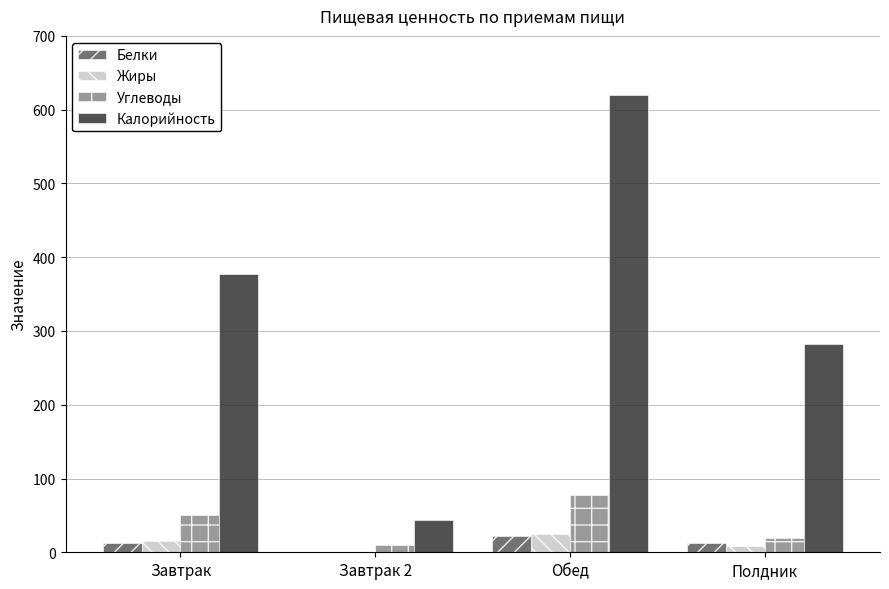

Which series changed the most between Завтрак and Обед?

Калорийность